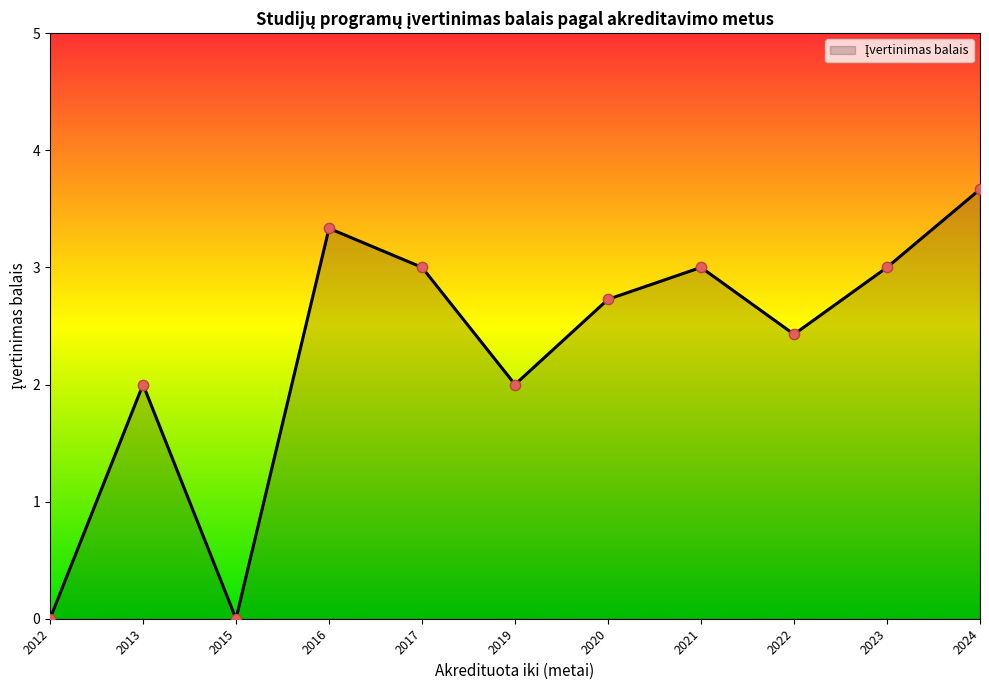

Between 2016 and 2012, which is larger?

2016